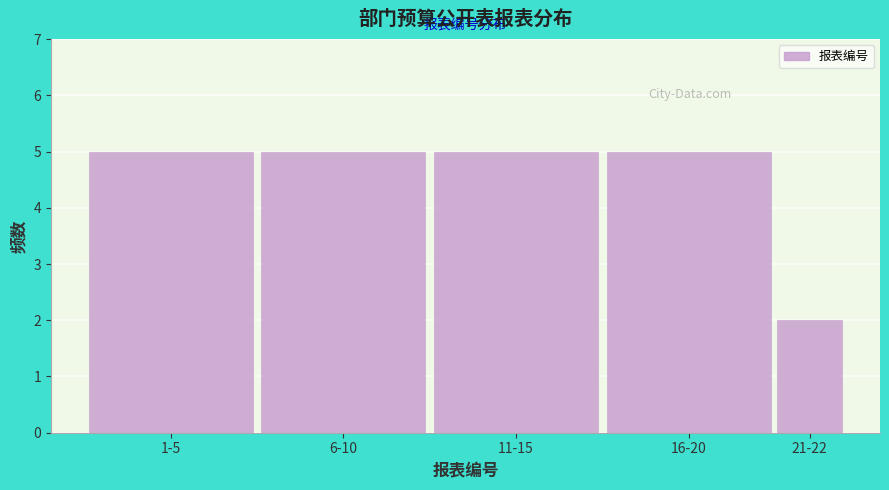

Reading left to right, transcribe all the data shown in this chart.

5	5	5	5	2